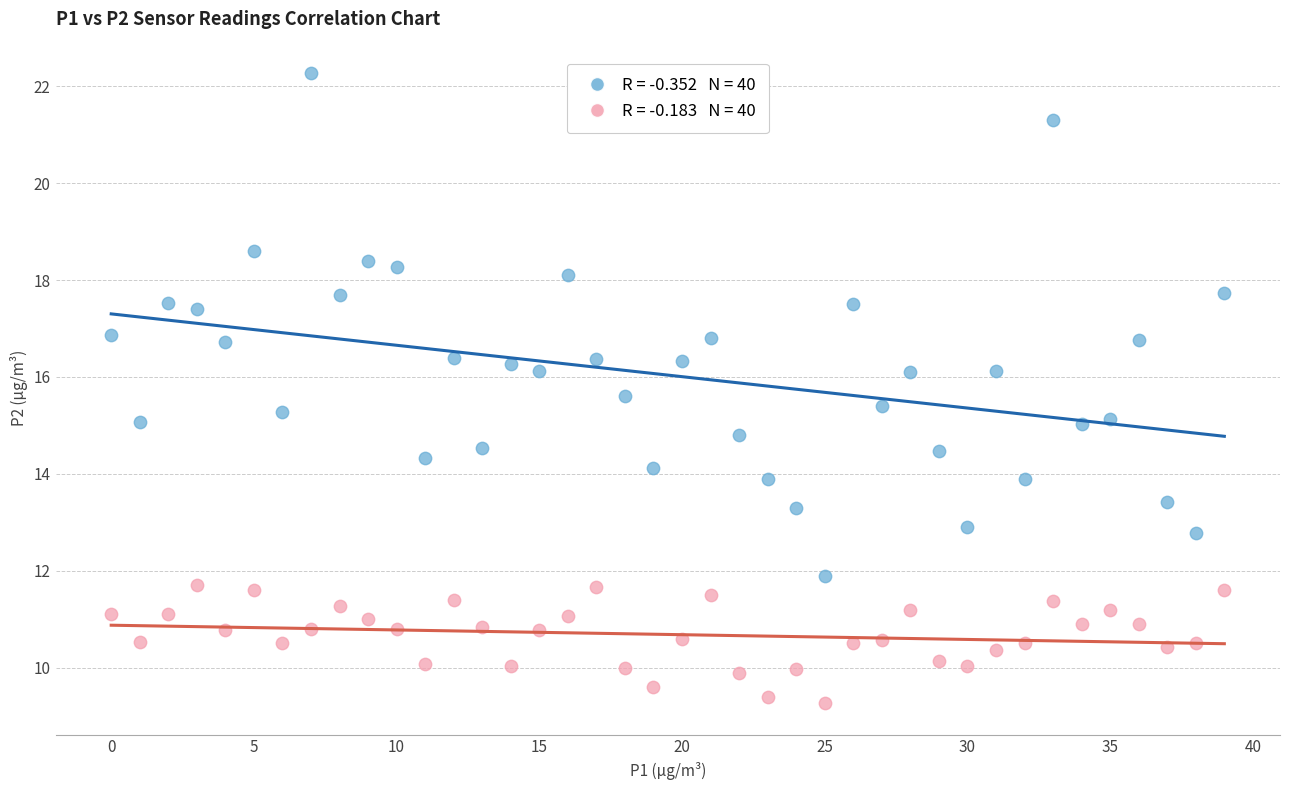

Across all data points, what is the range of Y values (max minus min)?

13.0